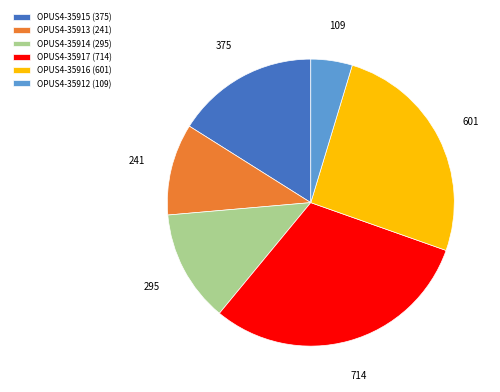

Does OPUS4-35915 account for over 50% of the chart?

No